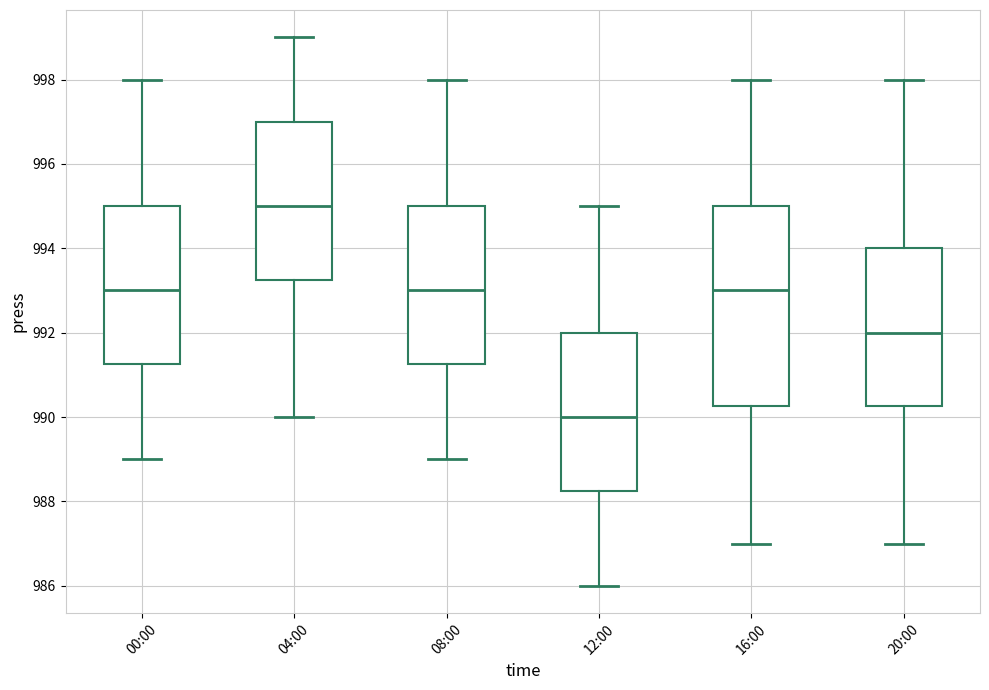

Reading left to right, transcribe this box plot: for each box, give where its median line is, the range the box spans, and where its two whiskers end, as read against the y-axis. The values are not printed on the chart, so give them approximately, as read against the axis.

00:00: median 993.0, box 991.2 to 995.0, whiskers 989.0 to 998.0
04:00: median 995.0, box 993.2 to 997.0, whiskers 990.0 to 999.0
08:00: median 993.0, box 991.2 to 995.0, whiskers 989.0 to 998.0
12:00: median 990.0, box 988.2 to 992.0, whiskers 986.0 to 995.0
16:00: median 993.0, box 990.2 to 995.0, whiskers 987.0 to 998.0
20:00: median 992.0, box 990.2 to 994.0, whiskers 987.0 to 998.0